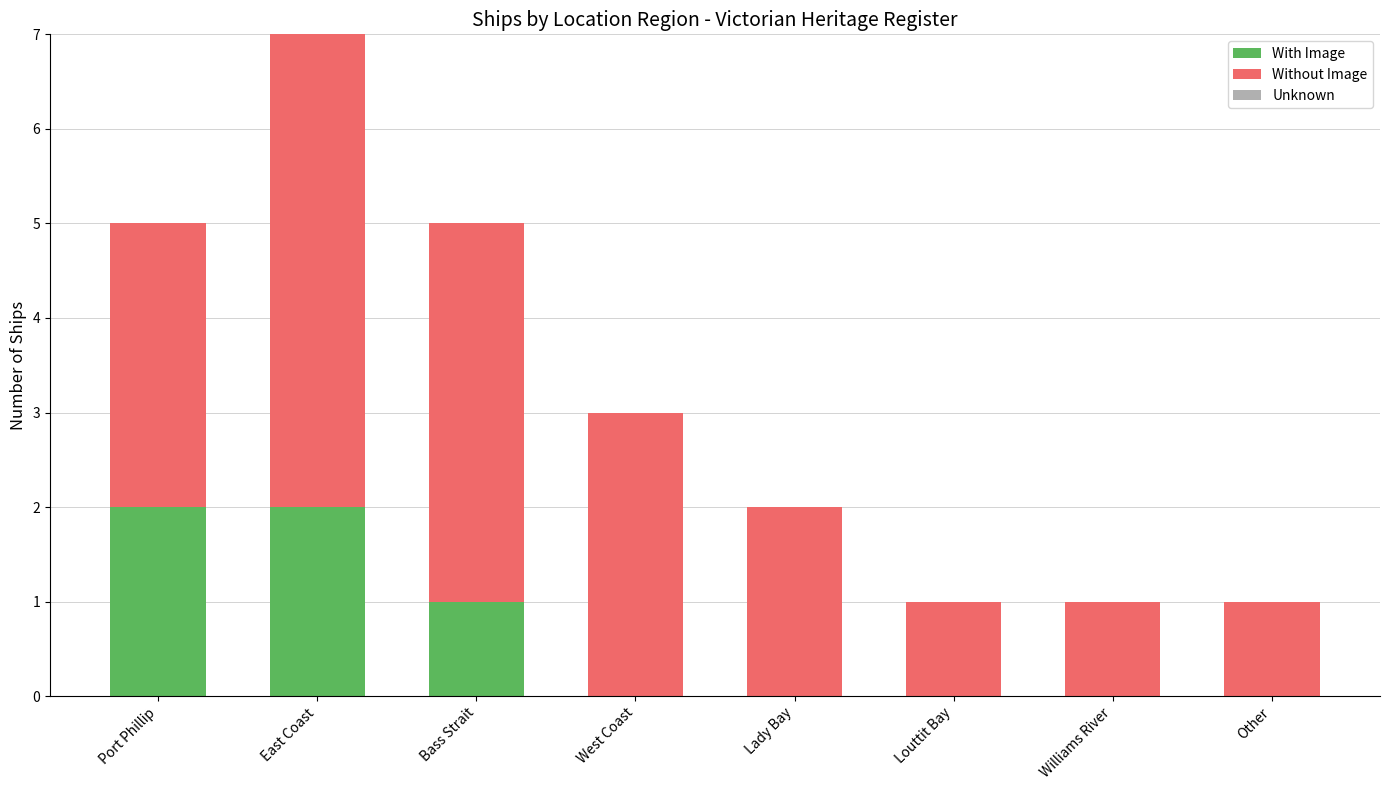

Reading left to right, what are the values for With Image?

Port Phillip=2	East Coast=2	Bass Strait=1	West Coast=0	Lady Bay=0	Louttit Bay=0	Williams River=0	Other=0